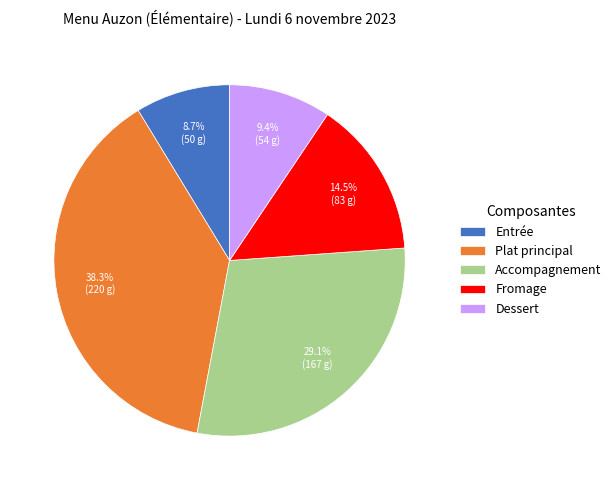

Does any single category account for the majority?

No